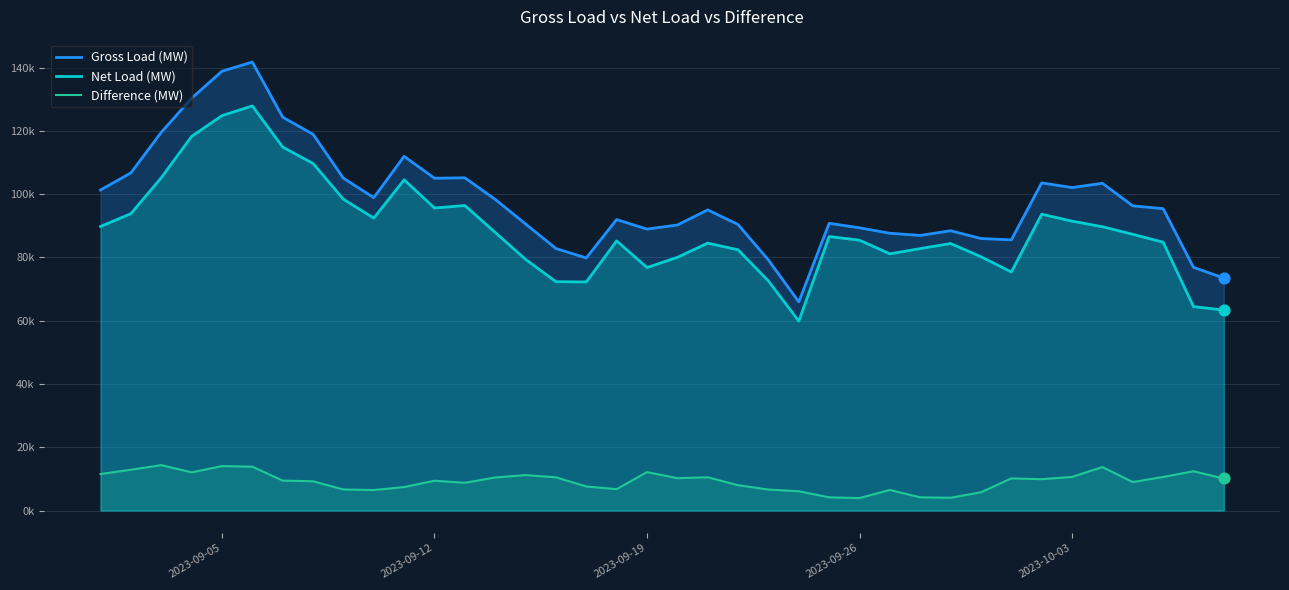

Which series contains the highest Y value?

Gross Load (MW)